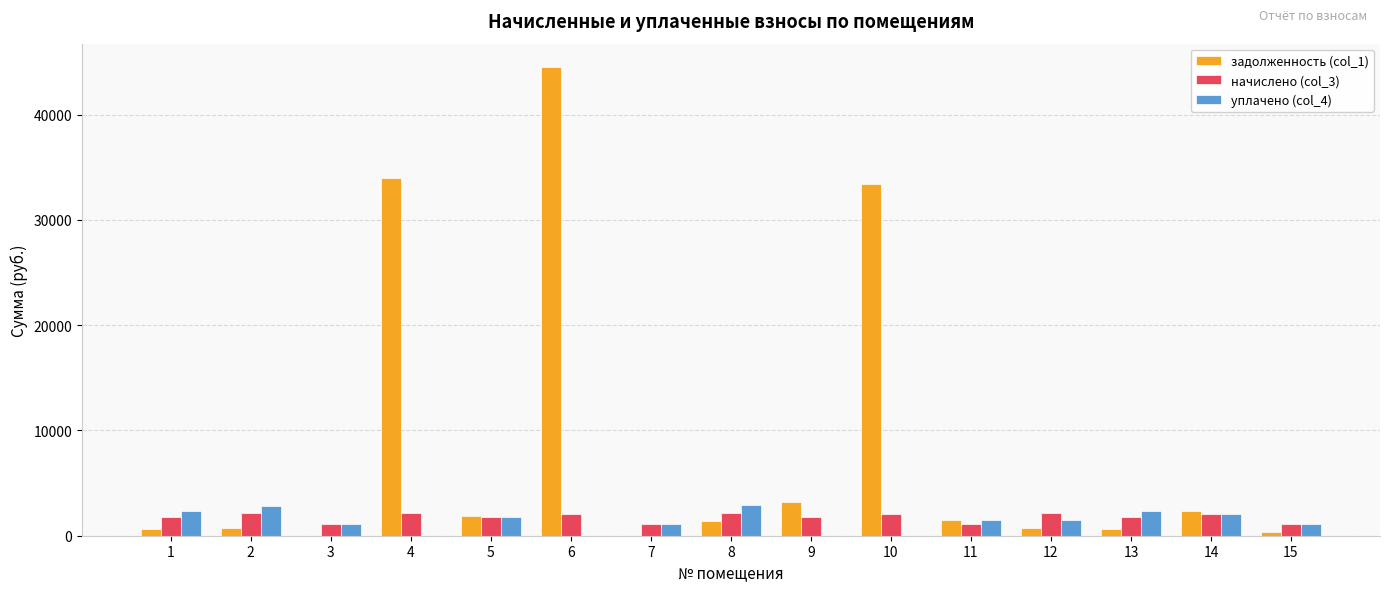

What is the total value across all series at 6?

46623.0